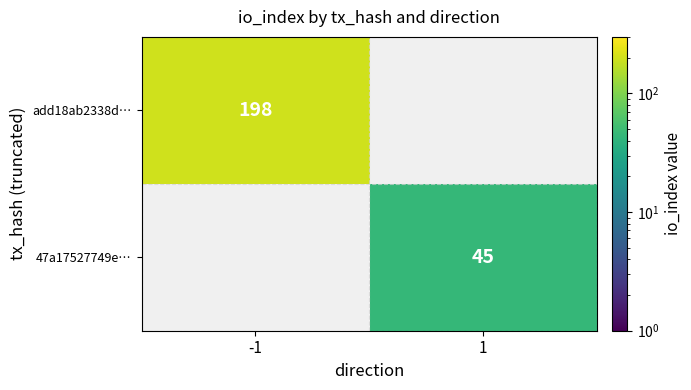

Is it true that 47a17527749e… equals 45 at 1?

True